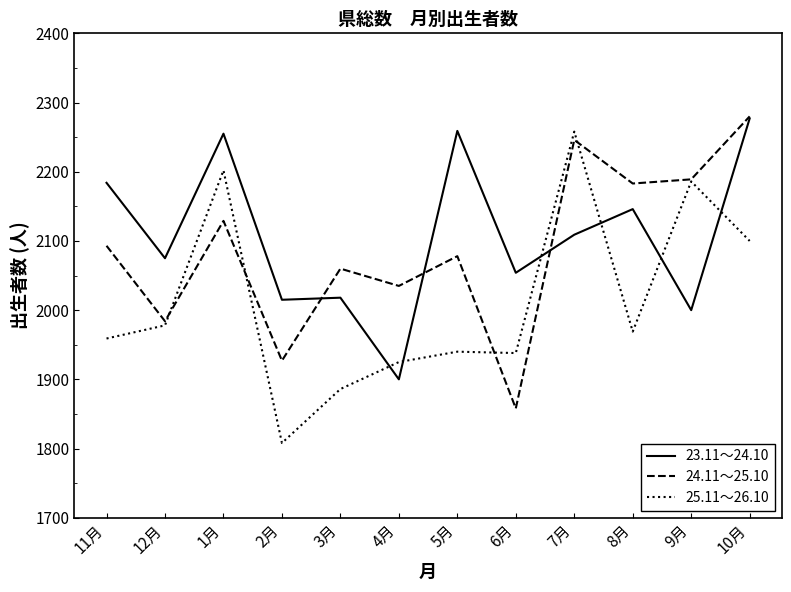

Read the 23.11～24.10 value at 9月, to the nearest 5.

2000